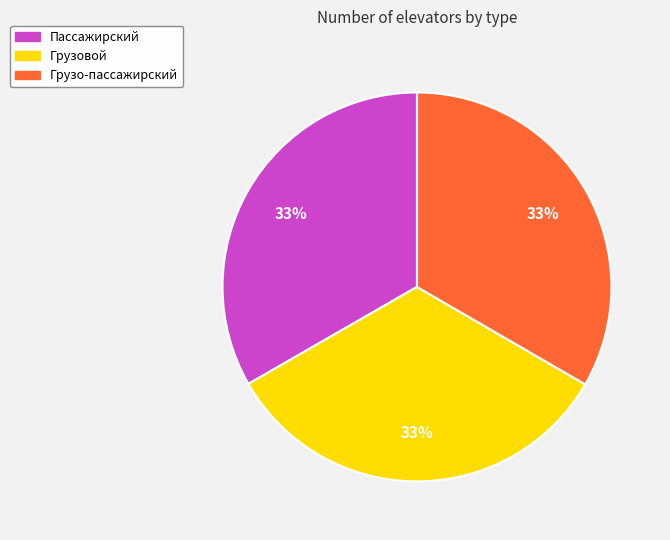

True or false: Грузовой accounts for 47% of the total.

False